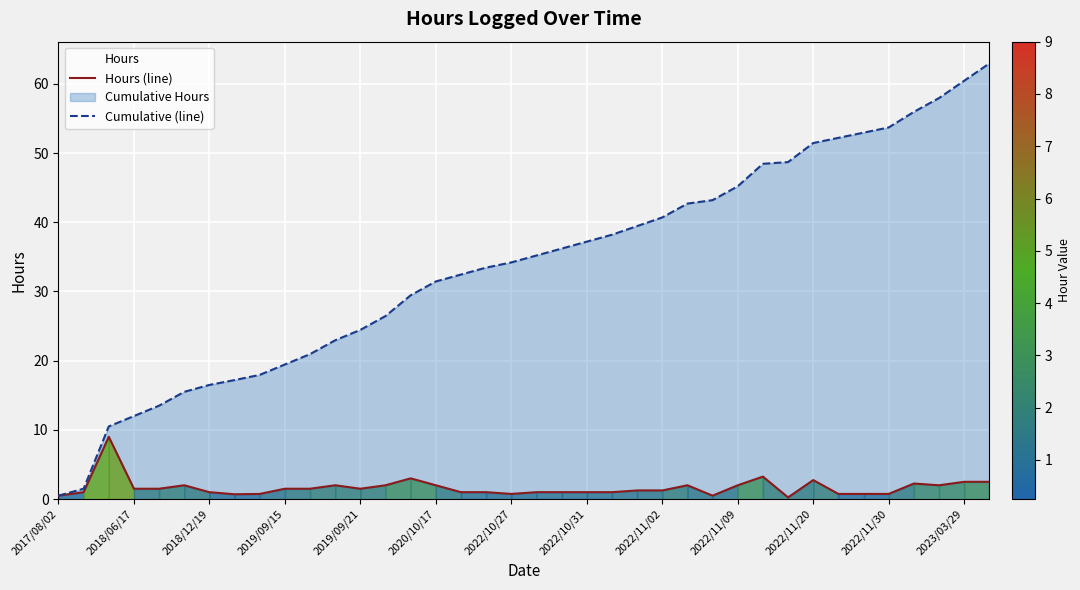

At which label does Cumulative (line) reach its minimum?

2017/08/02